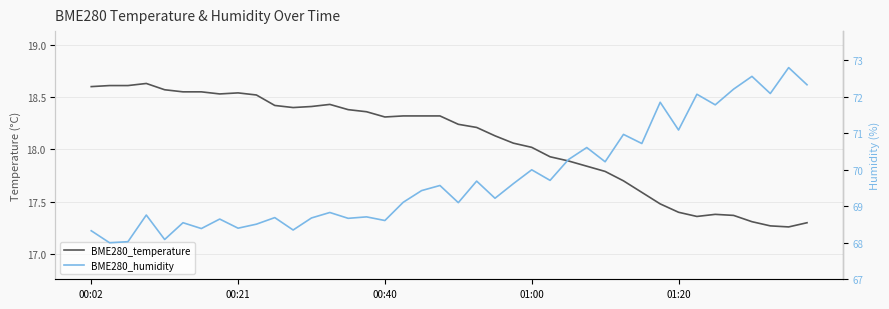

At which category is the sum across all series the highest?

38